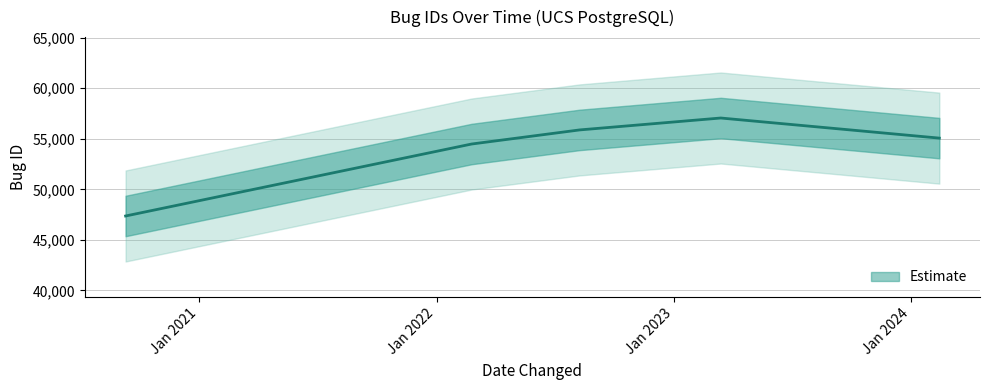

At which label does the data first exceed 55066?

2022-08-09